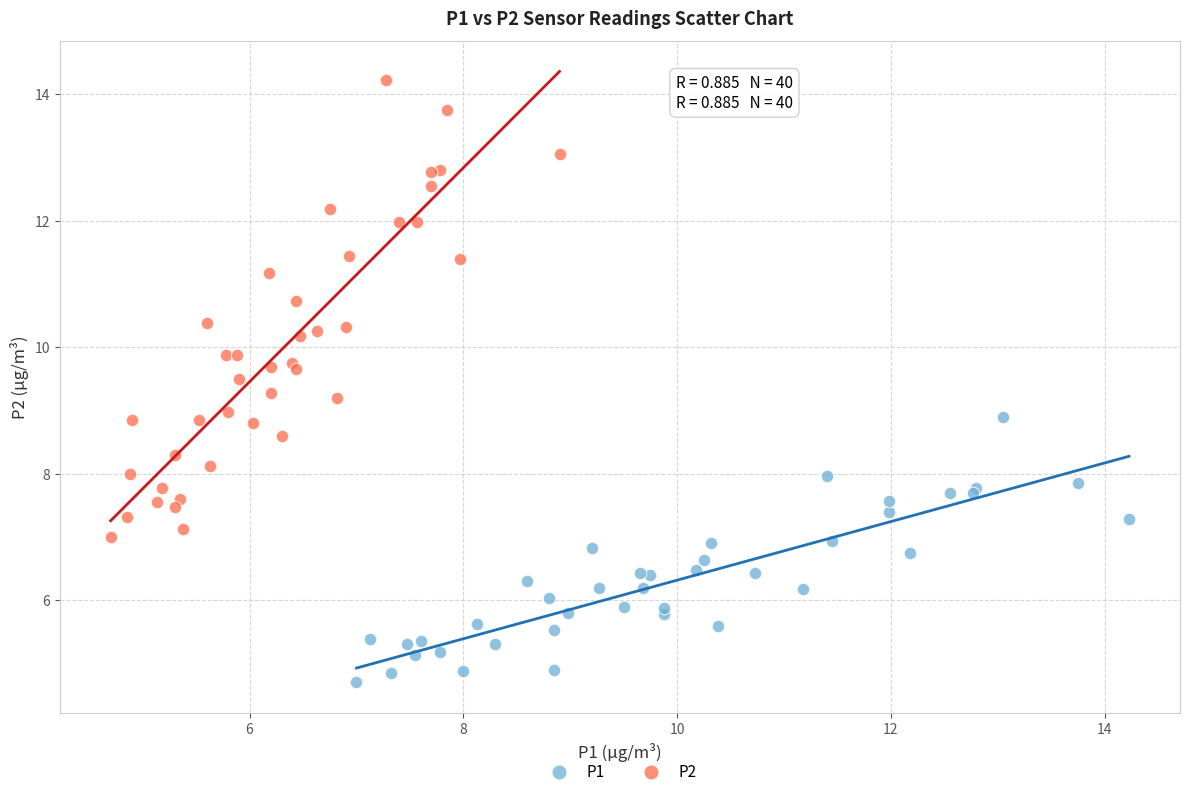

Which series contains the highest Y value?

P2